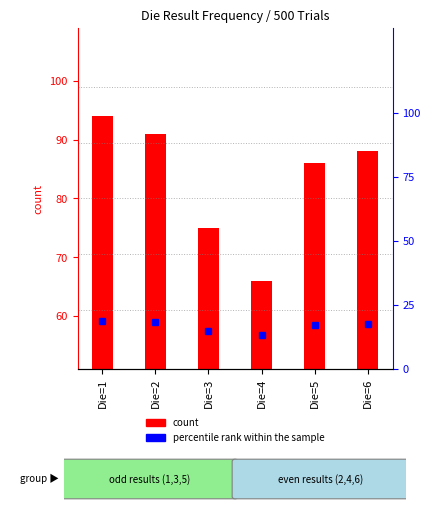

What is the sum of the percentile rank within the sample values at Die=2 and Die=4?

31.4